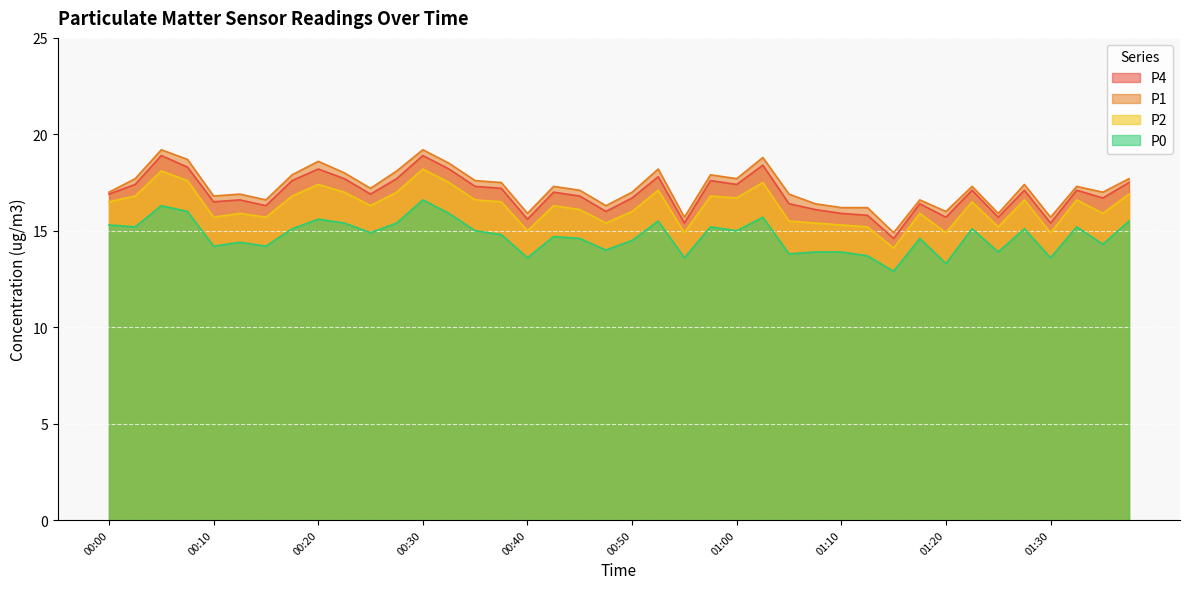

True or false: P2 and P0 cross at least once.

False